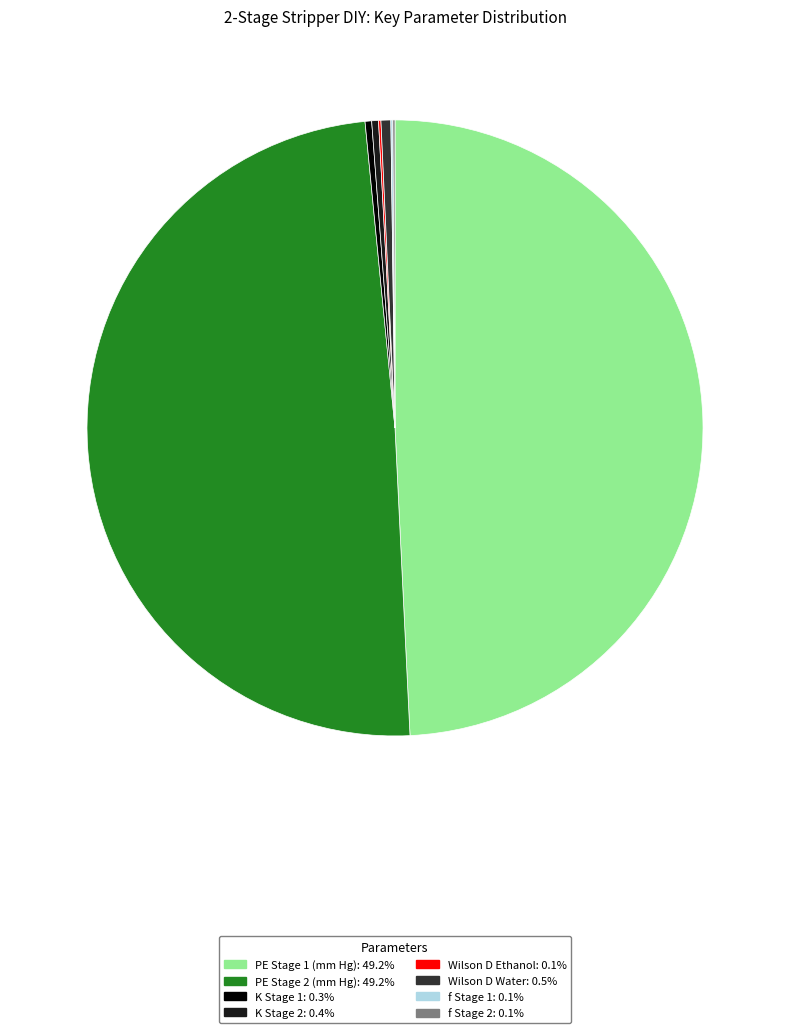

Which has a higher value, PE Stage 1 (mm Hg) or K Stage 2?

PE Stage 1 (mm Hg)